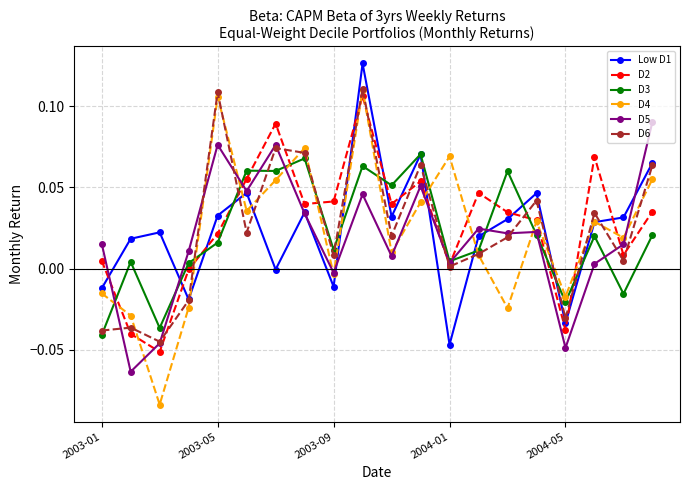

What are all the series names shown in the legend?

Low D1, D2, D3, D4, D5, D6